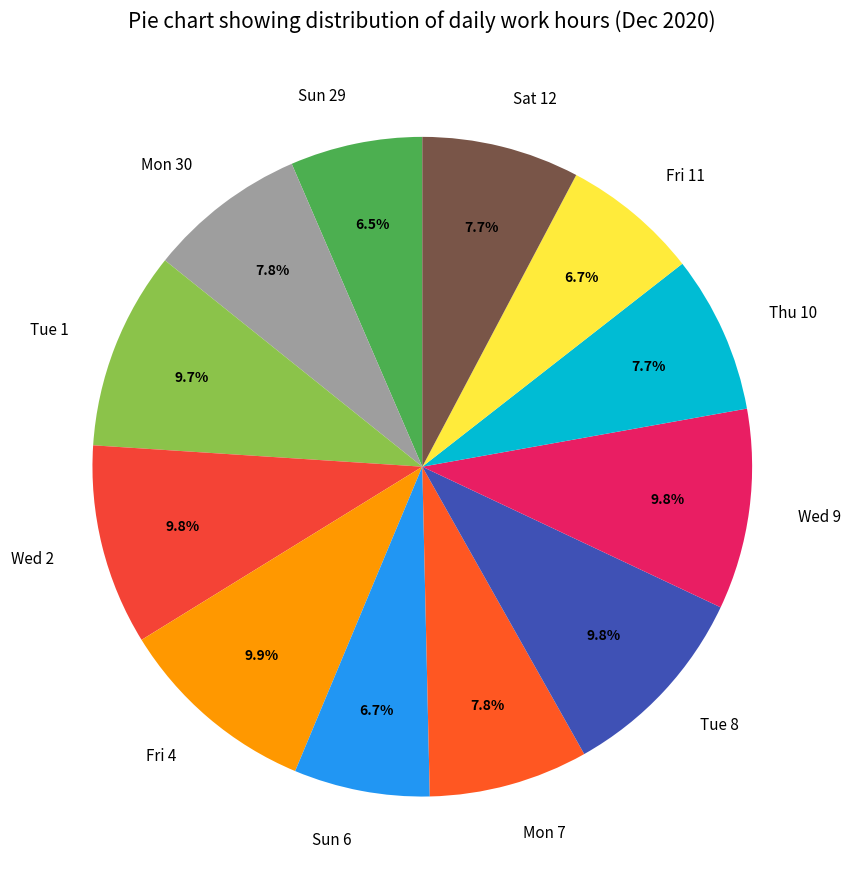

Does any single category account for the majority?

No